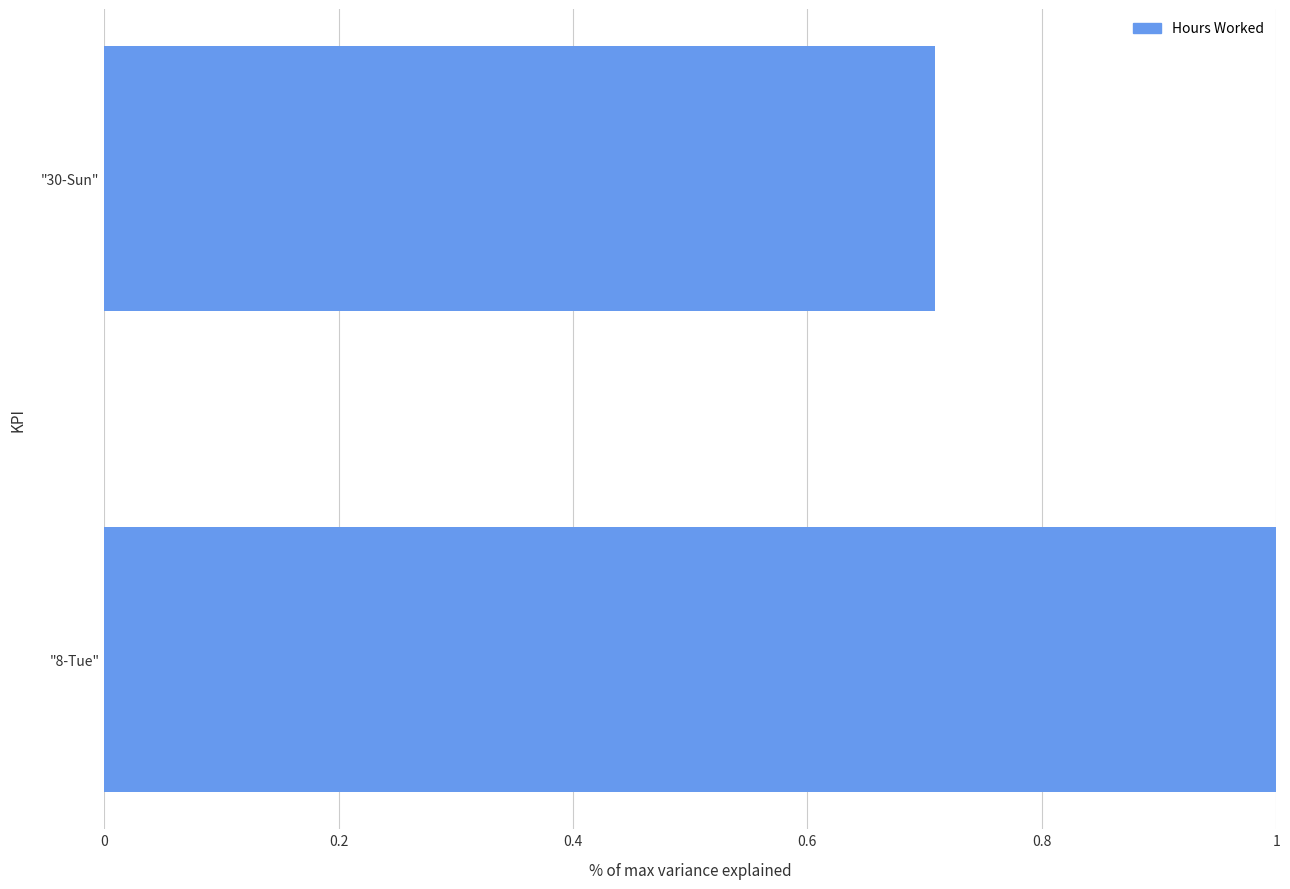

Reading bottom to top, what are all the values shown in this chart?

"8-Tue"=1.0	"30-Sun"=0.7